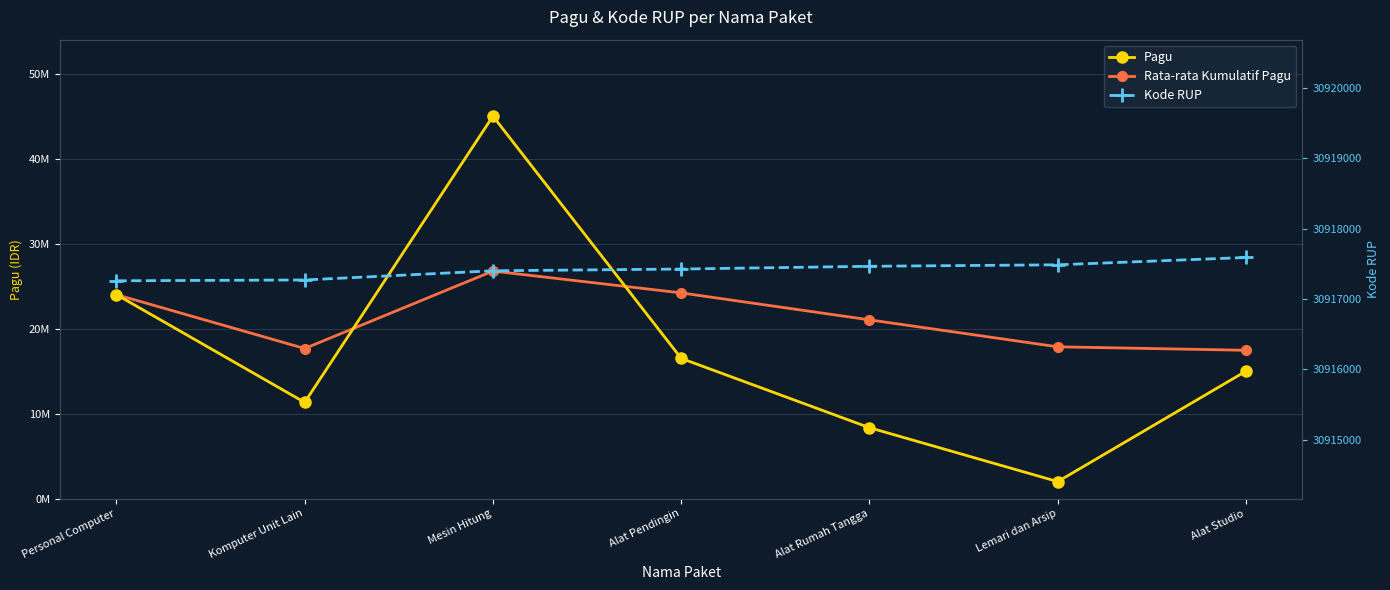

True or false: Kode RUP and Rata-rata Kumulatif Pagu intersect in this chart.

False